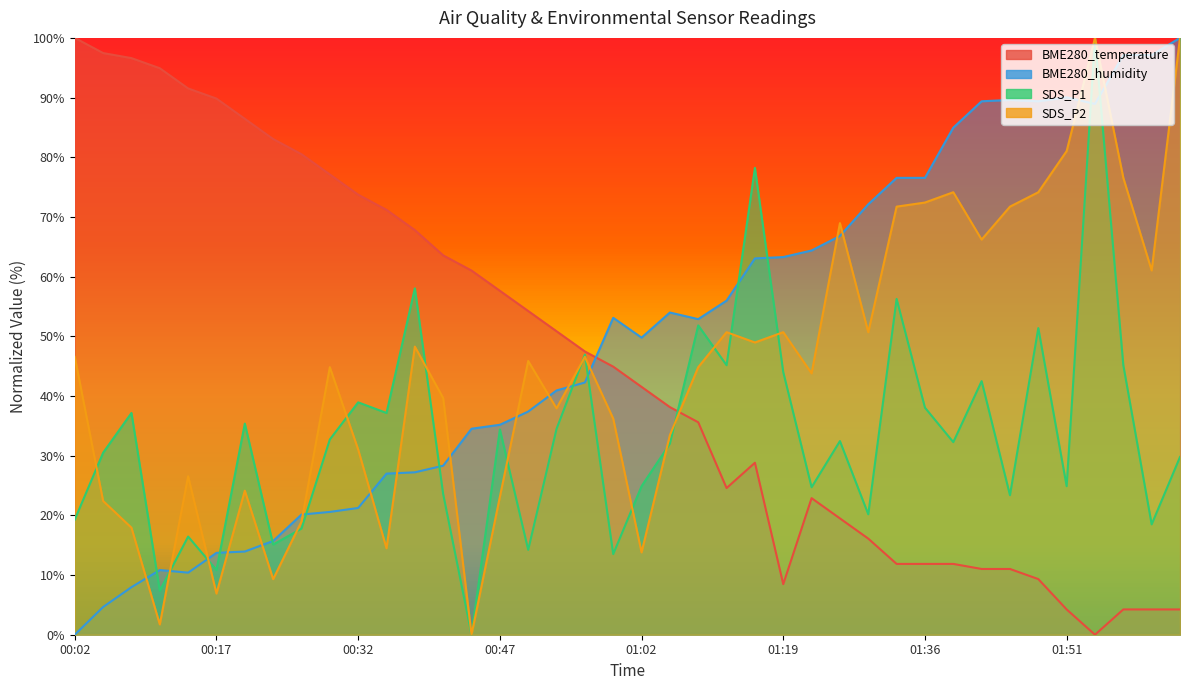

What is the label of the 40th point from the left?

02:03